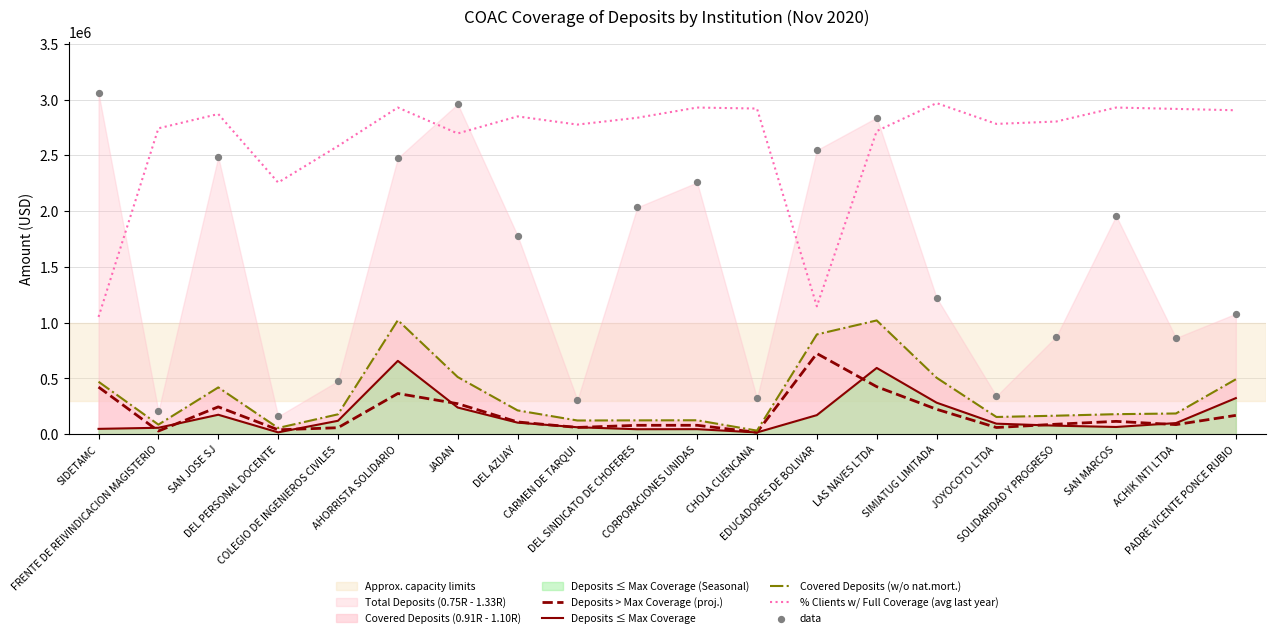

What is the total value across all series at CORPORACIONES UNIDAS?

5435012.4